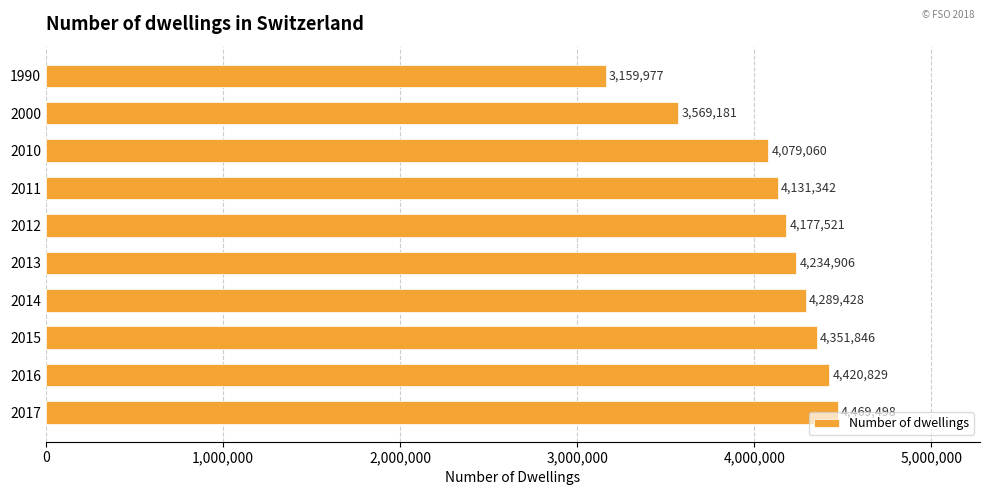

What is the maximum value shown in the chart?

4469498